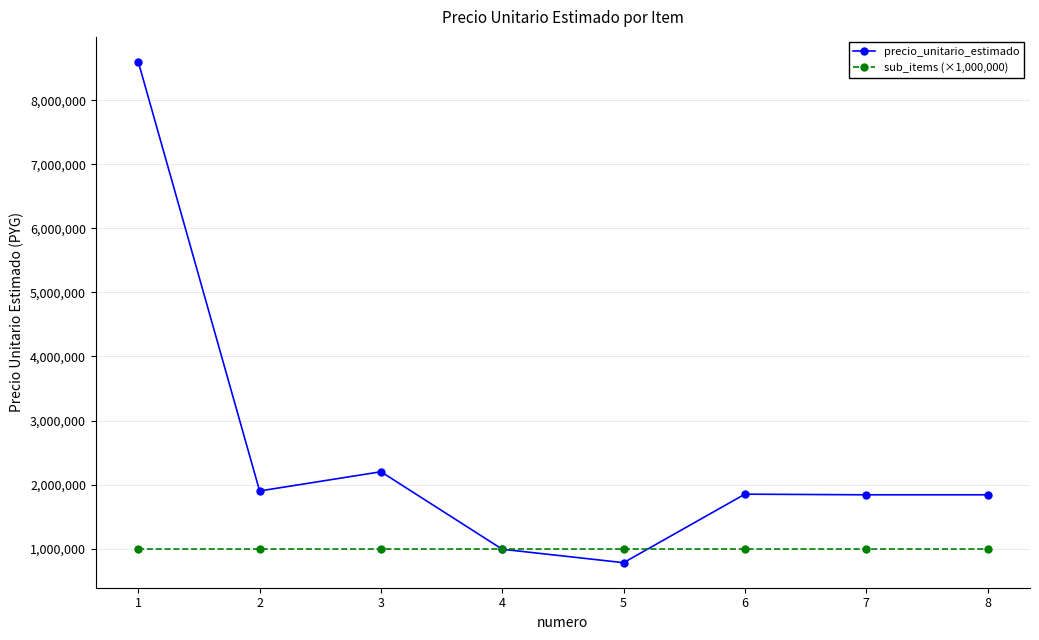

Rank the series by their maximum value, from lowest to highest.

sub_items (×1,000,000), precio_unitario_estimado